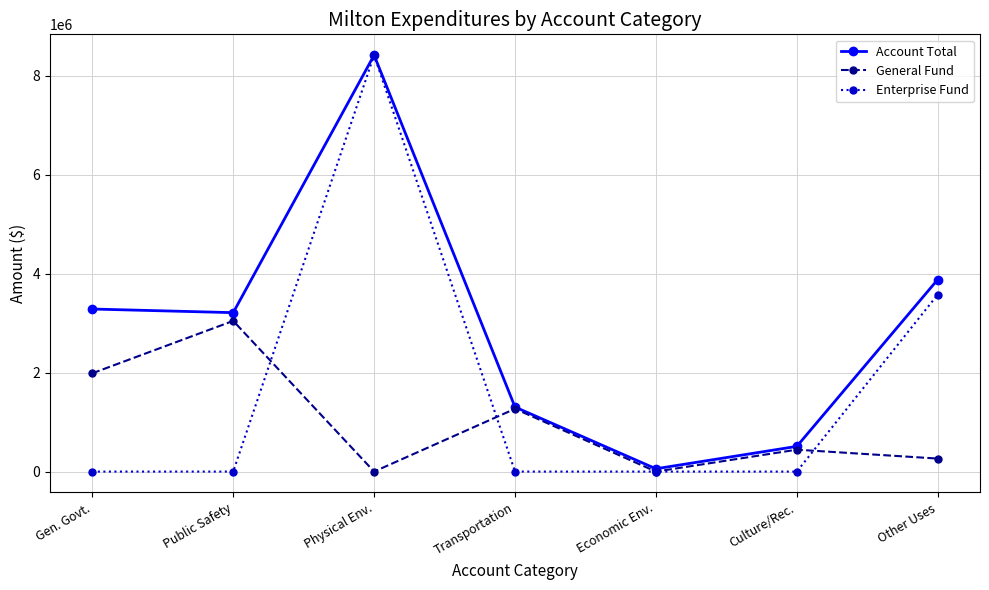

Which category has the highest value across all series?

Physical Env.